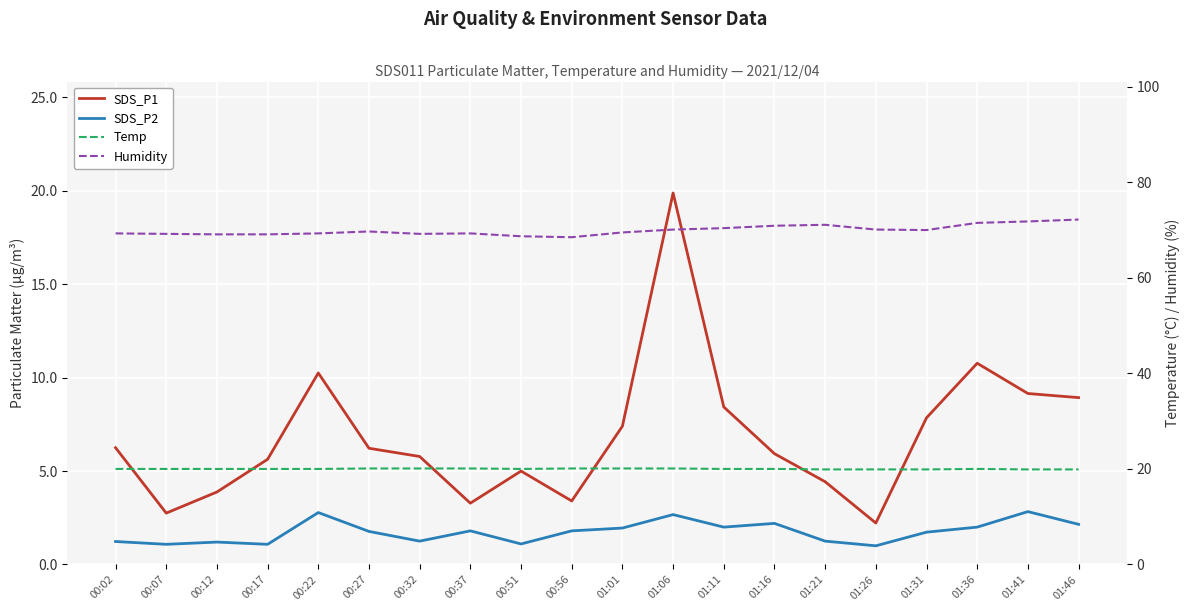

What is the total value across all series at 00:07?

93.0